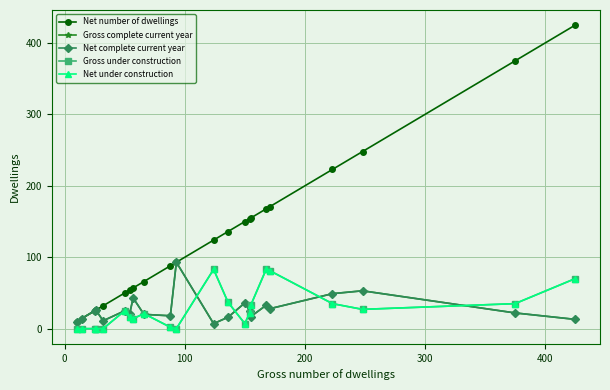

Is this an area chart (filled region under the line)?

No